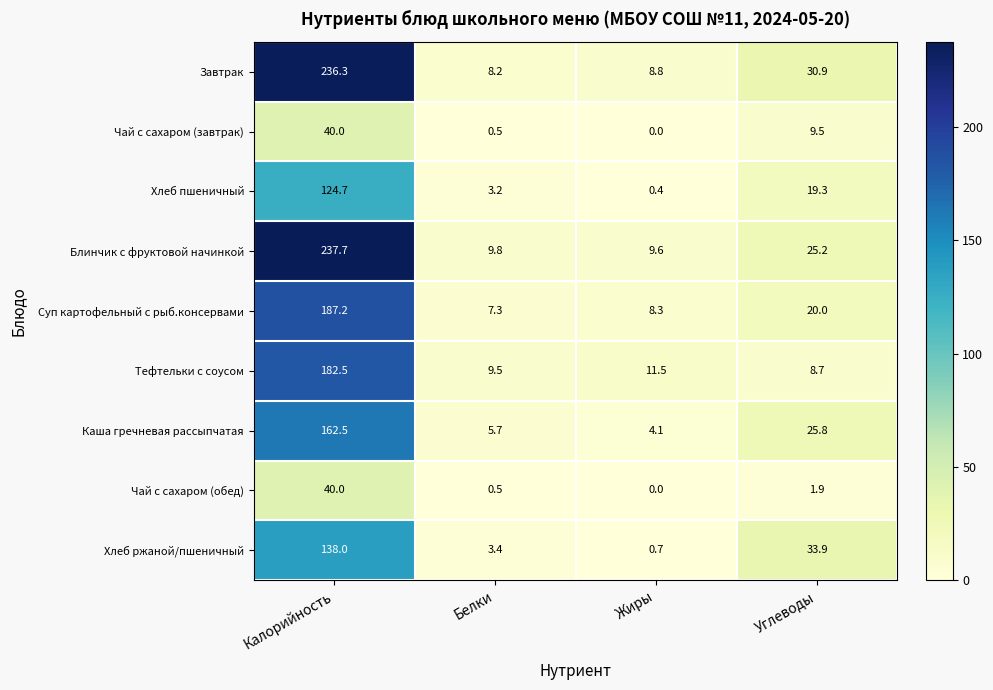

Which series changed the most between Жиры and Углеводы?

Хлеб ржаной/пшеничный